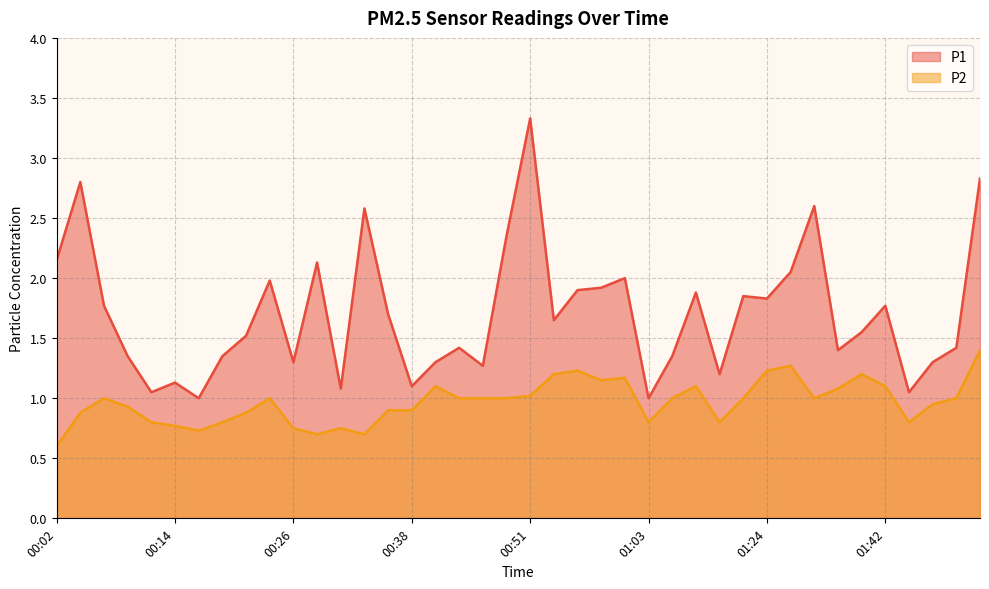

True or false: P1 and P2 intersect in this chart.

False